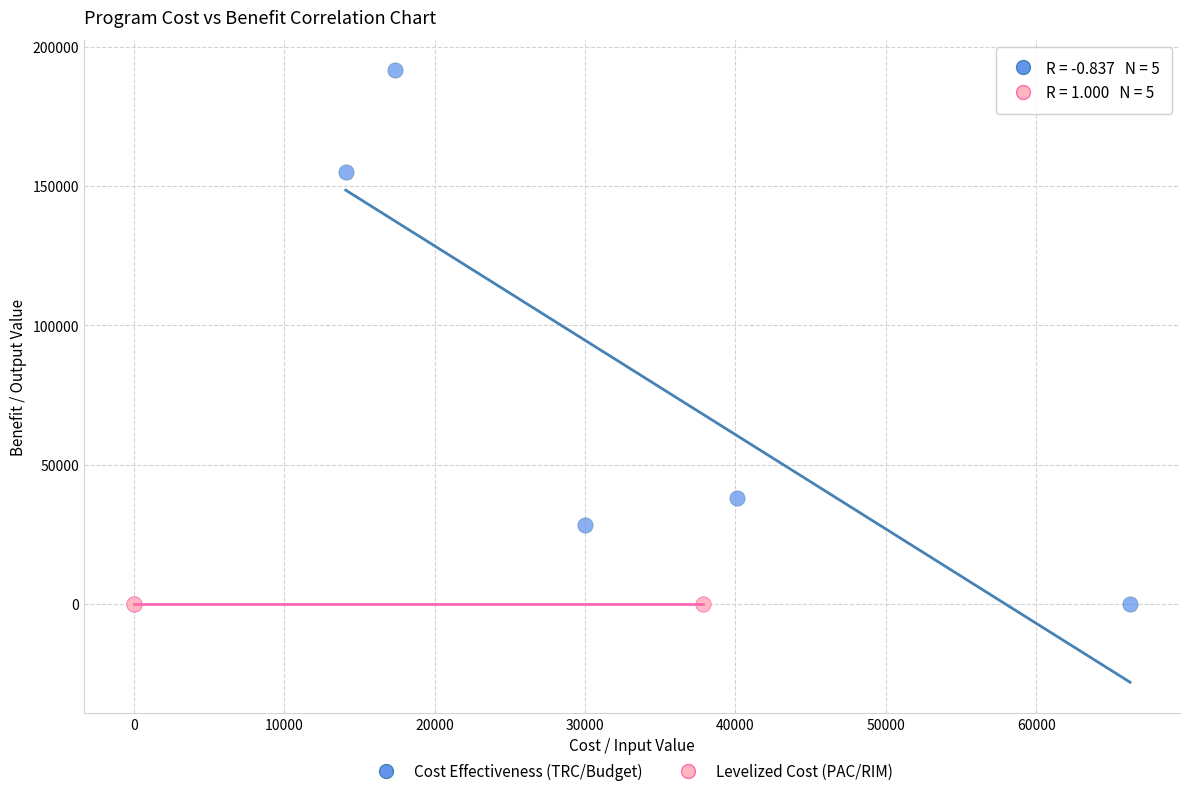

What are all the series names shown in the legend?

Cost Effectiveness (TRC/Budget), Levelized Cost (PAC/RIM)